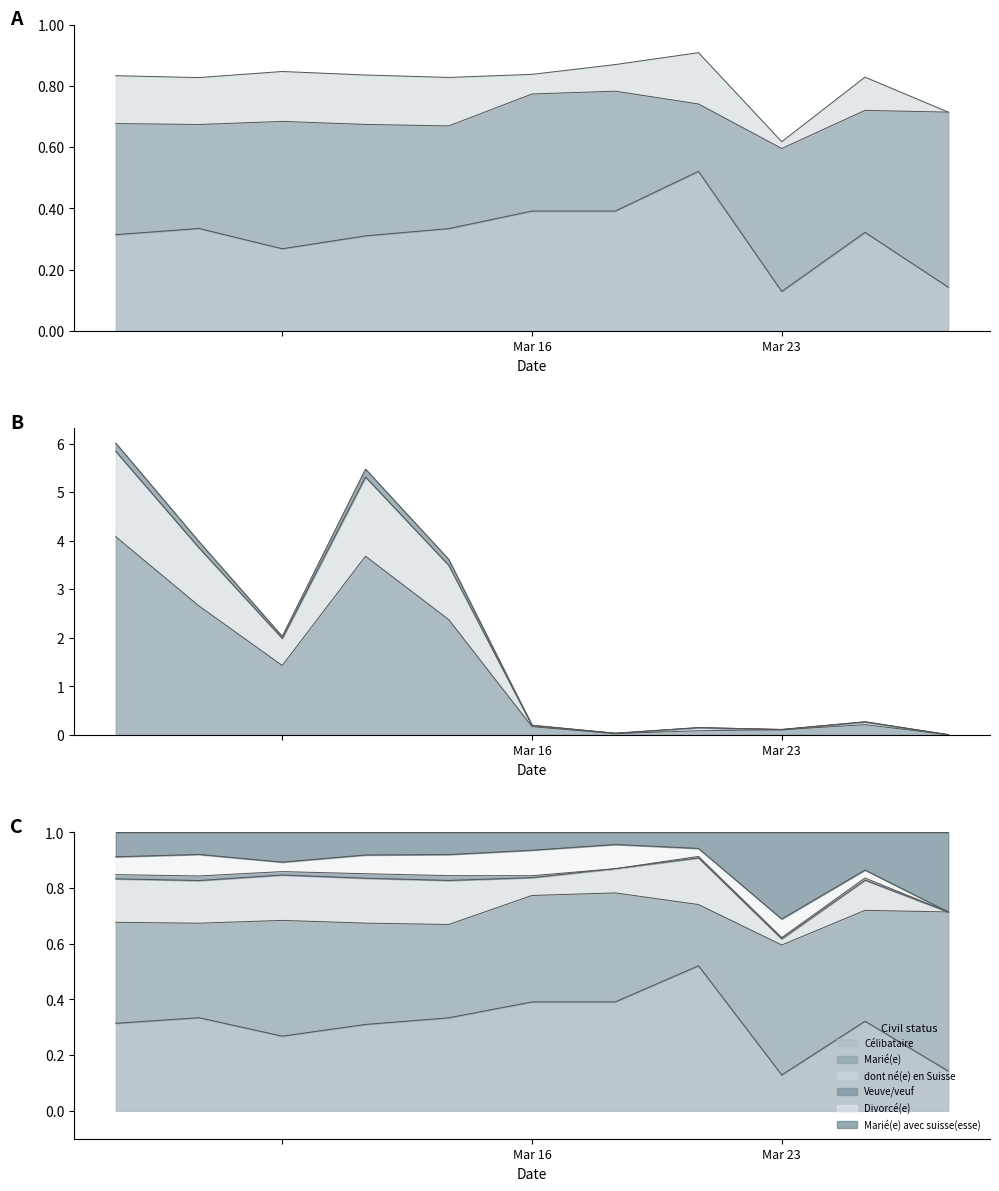

True or false: Célibataire has a value of 9.4 at Total général.

False